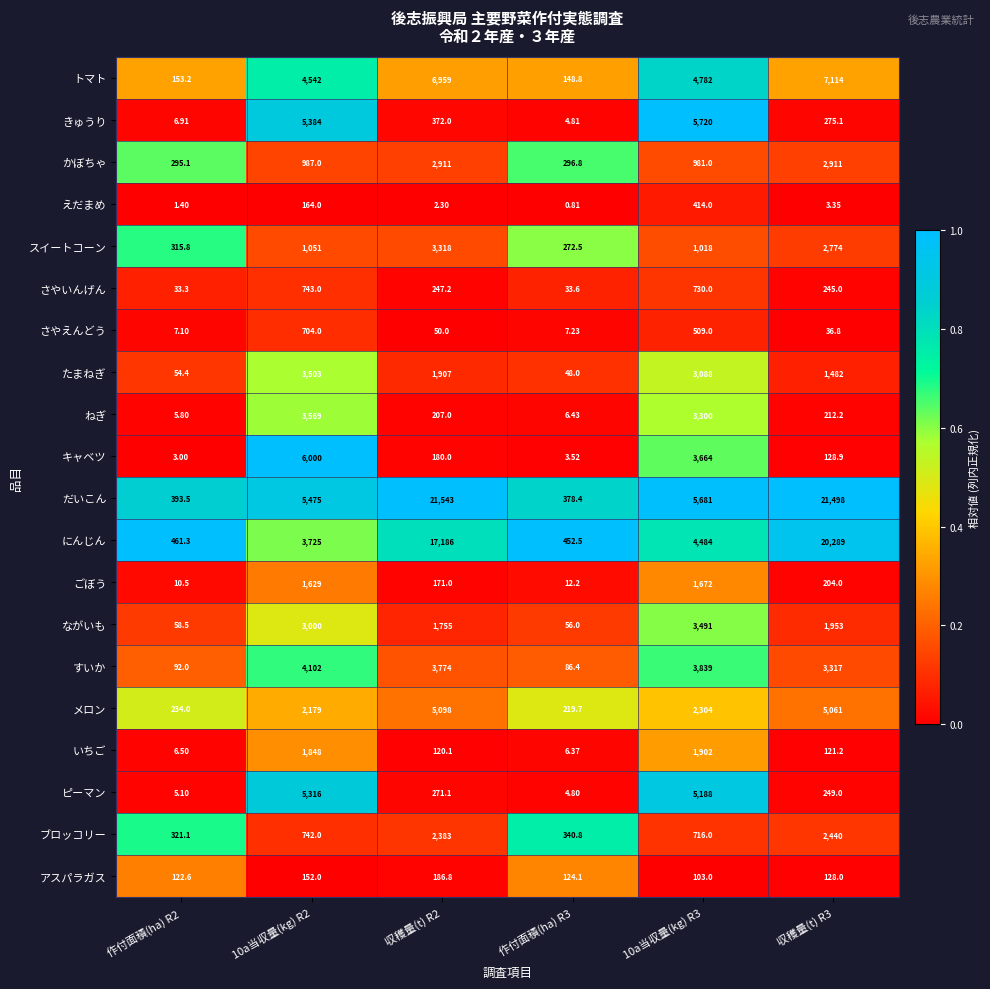

How many data points does each series have?

6